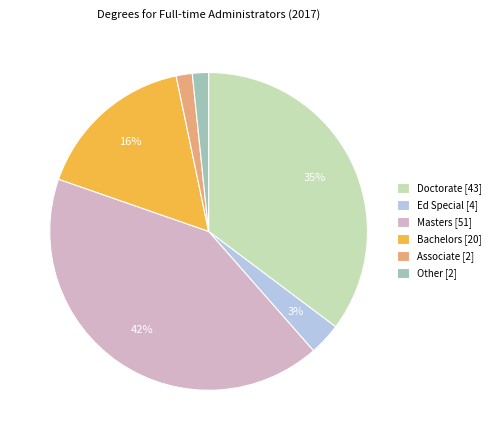

Which has a higher value, Doctorate or Associate?

Doctorate